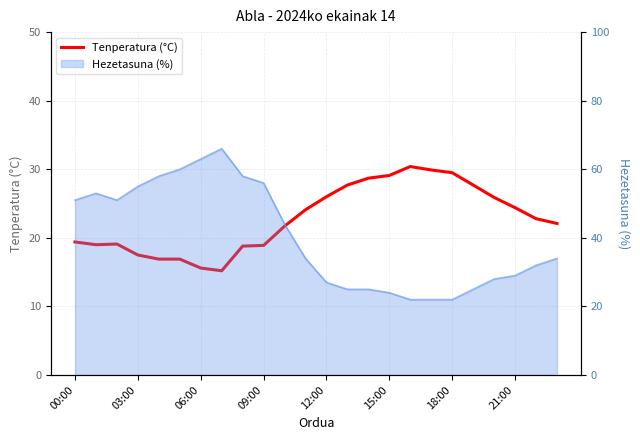

What is the ratio of the value at 23 to the value at 00:00?

1.1